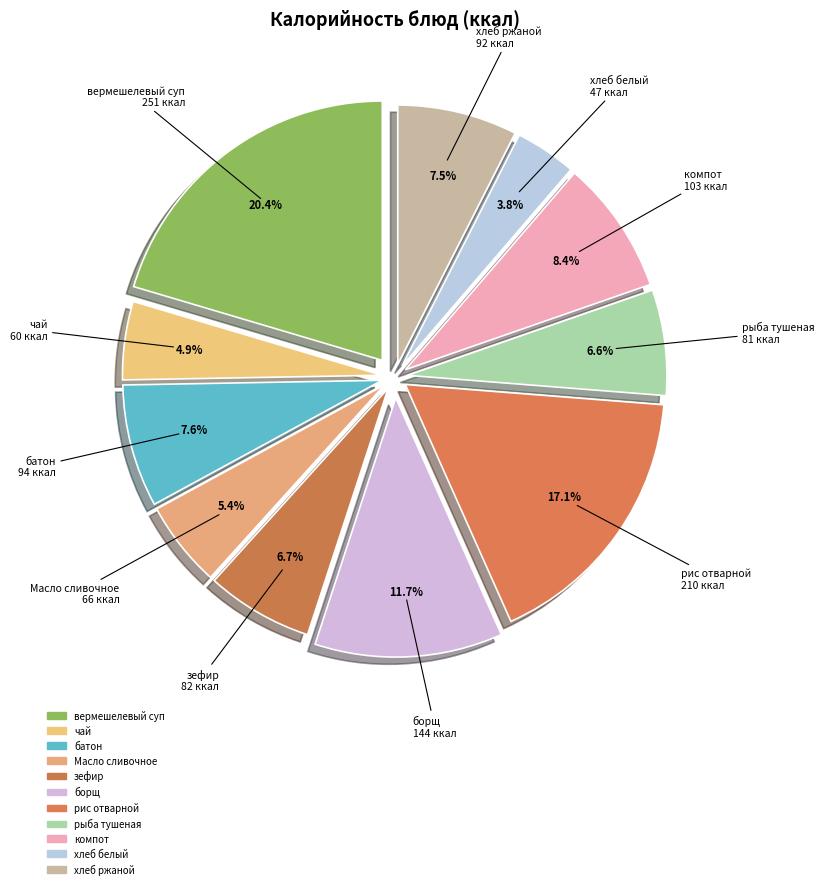

Count the number of slices in the pie.

11